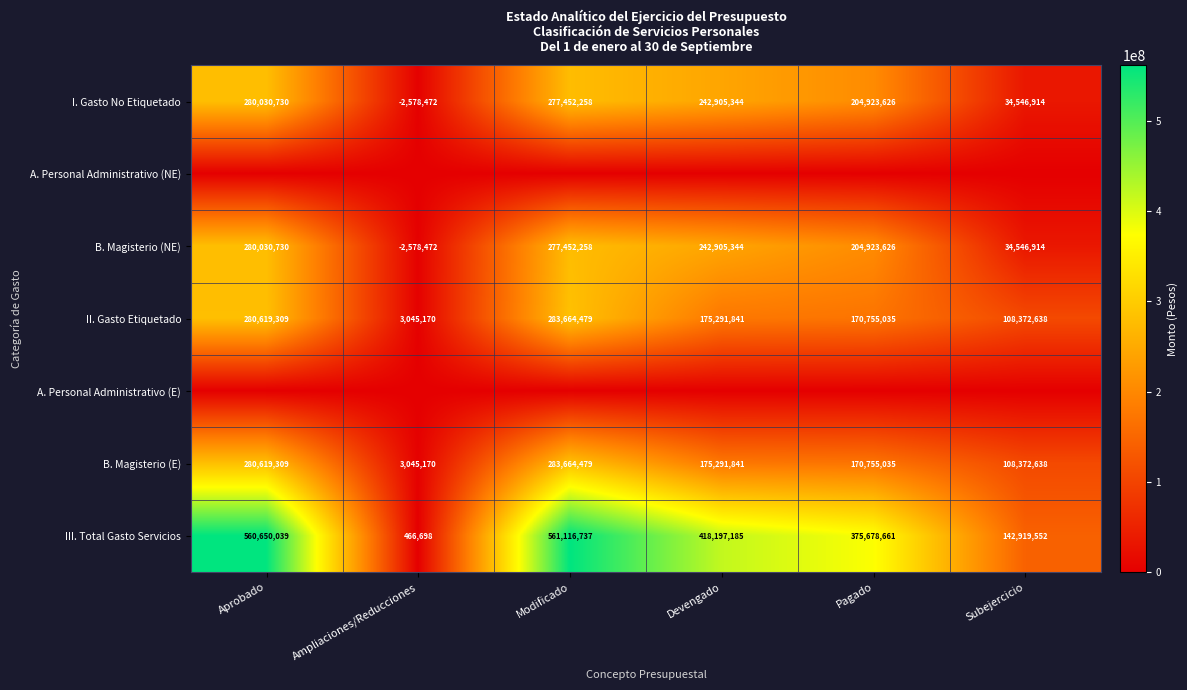

Which category has the lowest value in the I. Gasto No Etiquetado series?

Ampliaciones/Reducciones